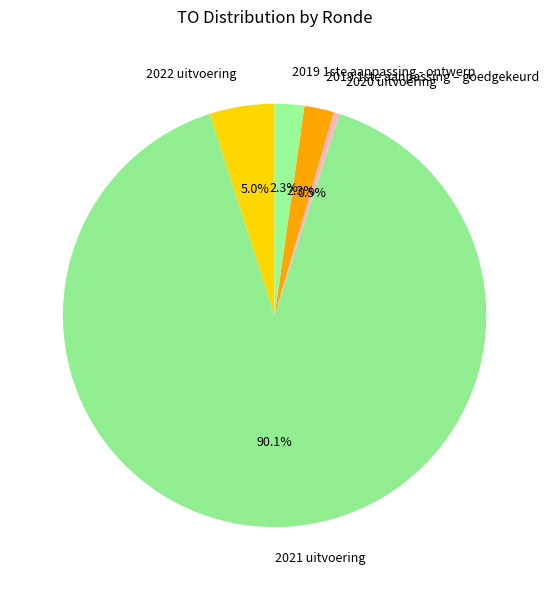

What is the ratio of the value at 2019 1ste aanpassing – goedgekeurd to the value at 2019 1ste aanpassing - ontwerp?

1.0